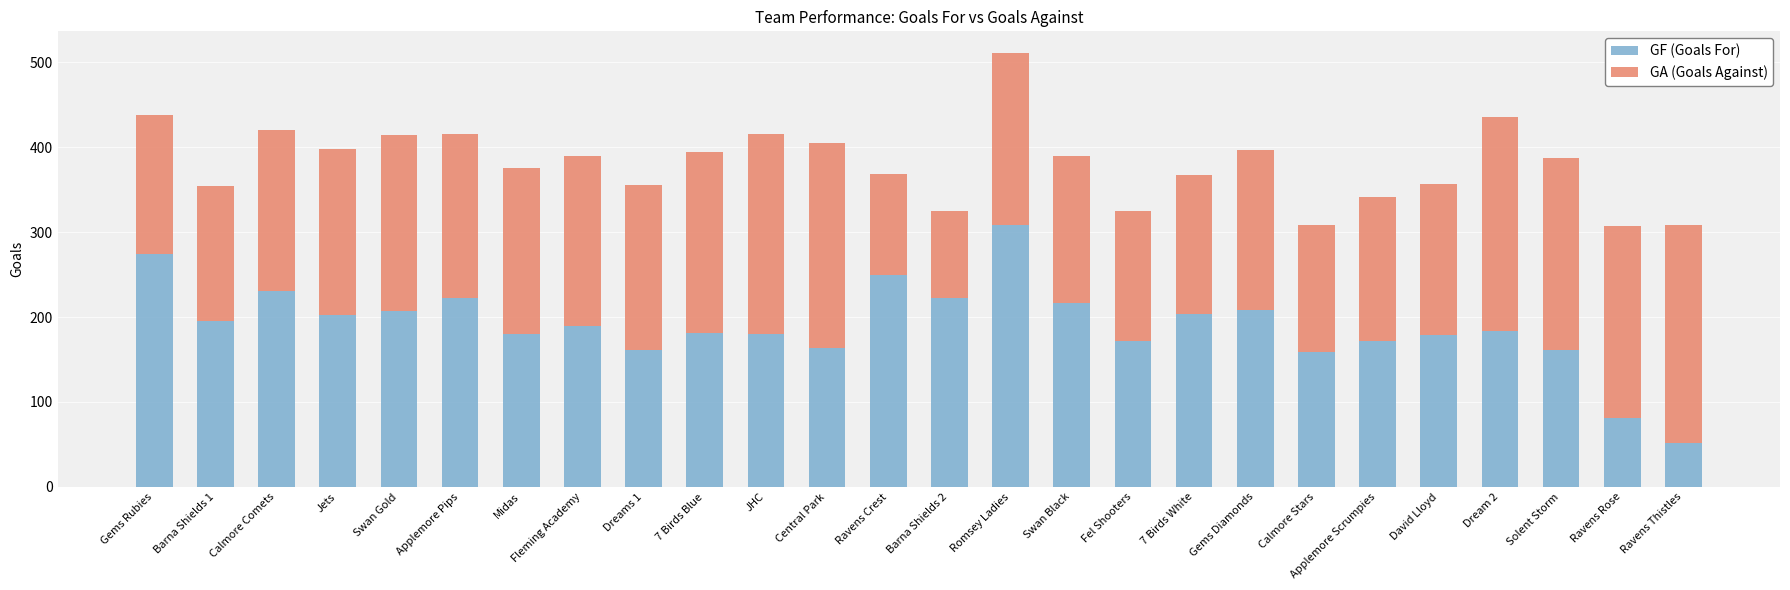

What is the sum of the GF (Goals For) values at Midas and JHC?

360